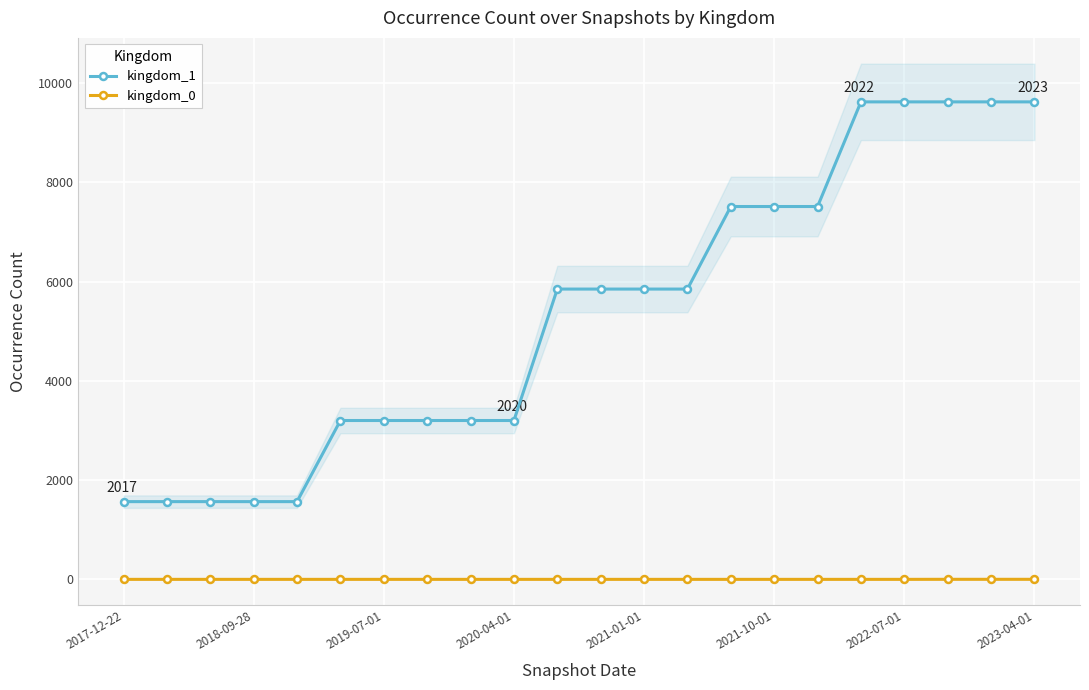

How many lines are shown in the chart?

2